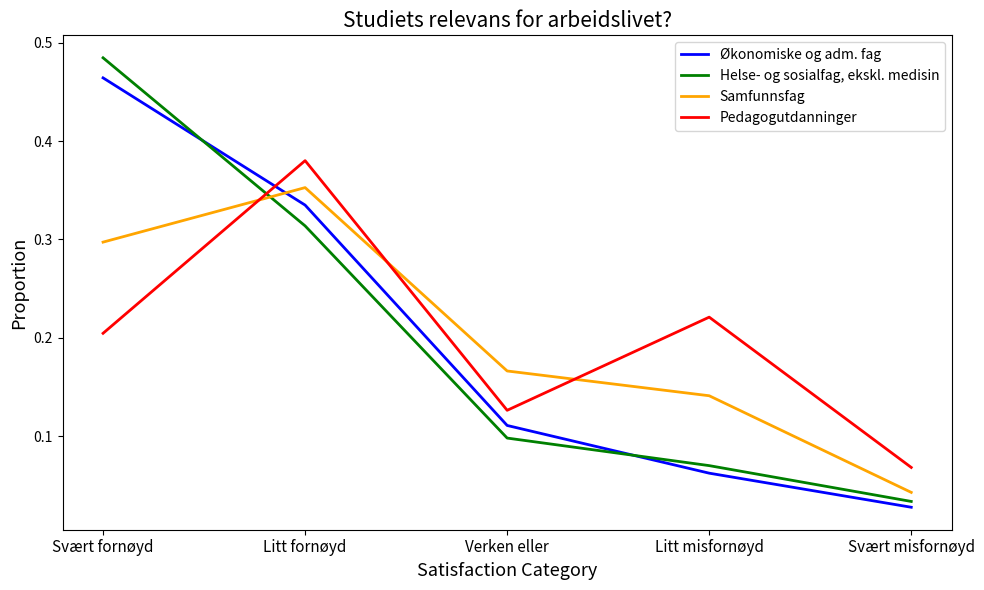

What position from the left is Verken eller?

3